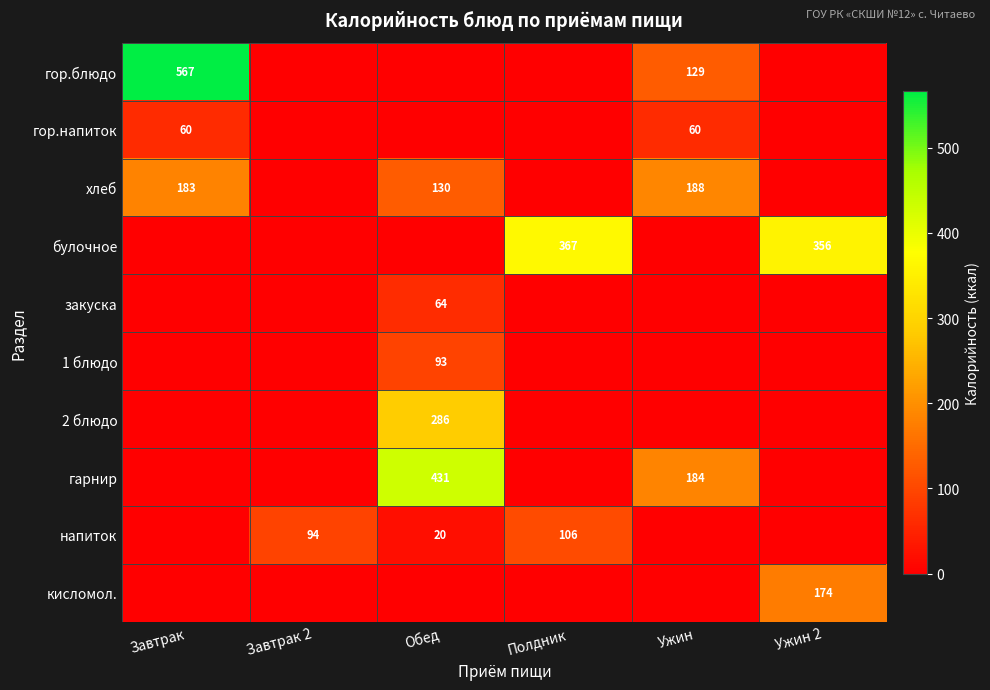

The напиток series shows 170 at Полдник. True or false?

False